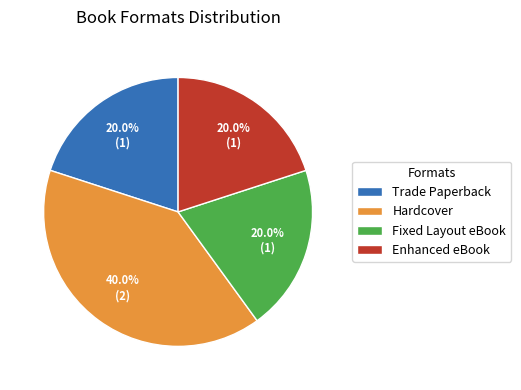

Which slice is the largest?

Hardcover